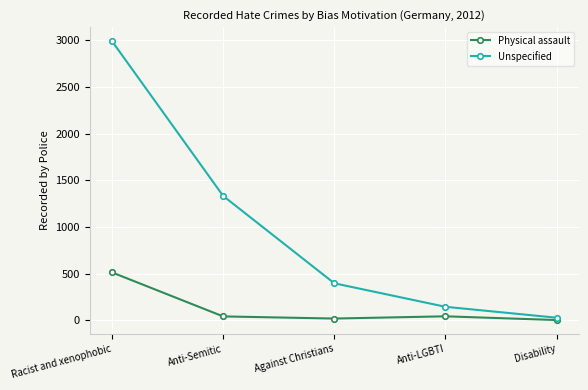

Rank the series by their maximum value, from lowest to highest.

Physical assault, Unspecified